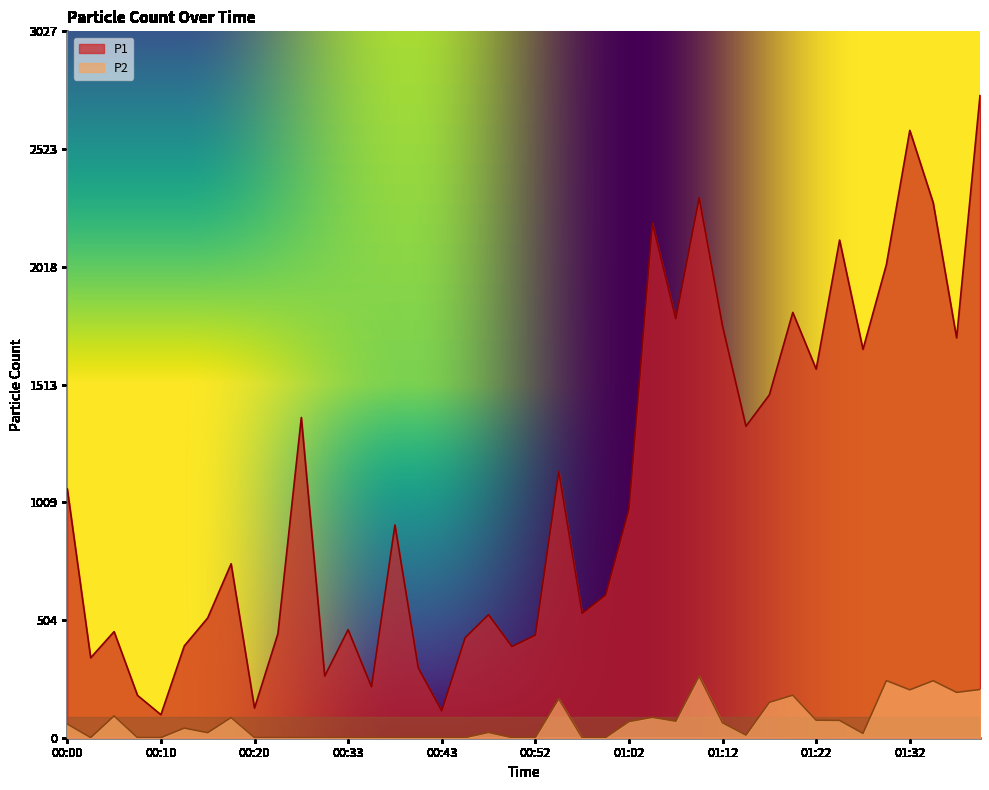

What is the value of the P2 point at the 3rd from the left?

93.4